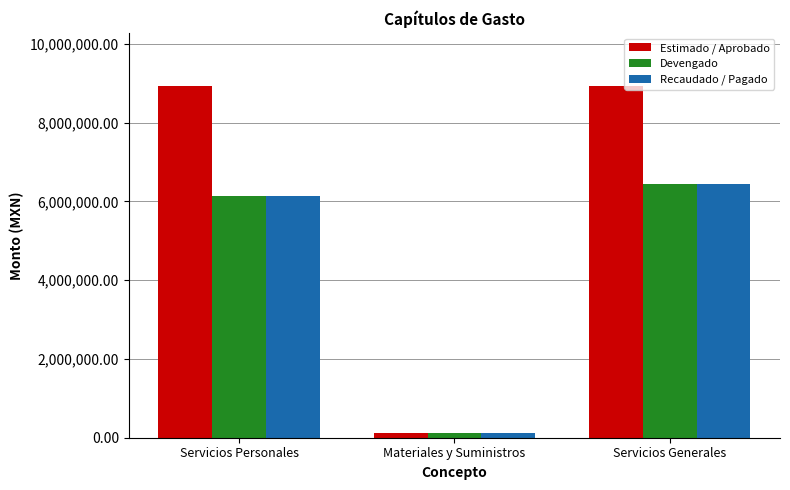

What is the sum of all Devengado values?

12718593.4